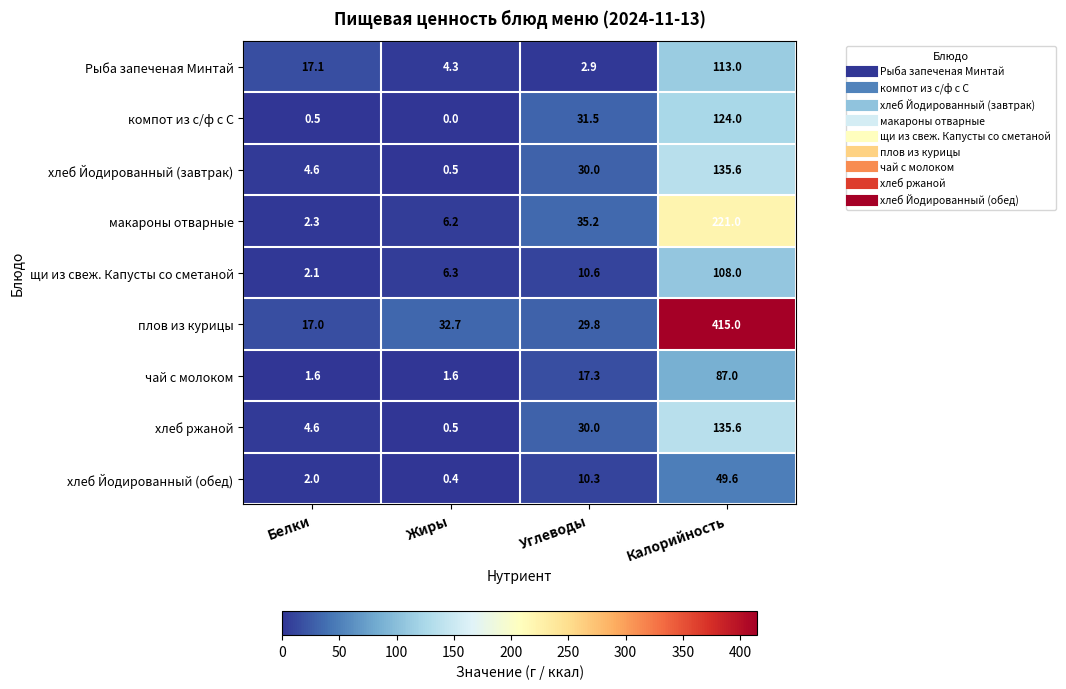

True or false: макароны отварные has a value of 35.2 at Углеводы.

True